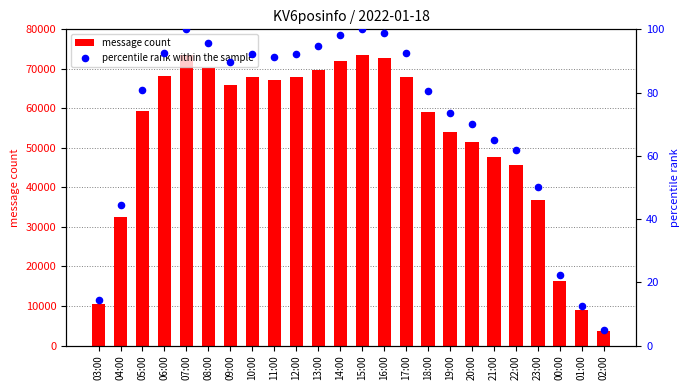

Is the value of percentile rank within the sample at 04:00 greater than the value of message count at 02:00?

No